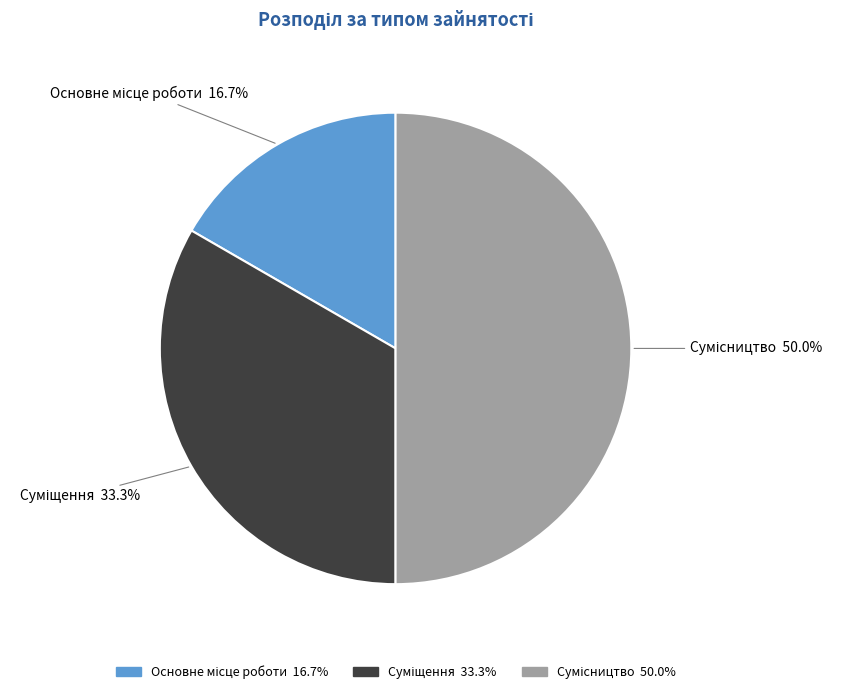

How many segments does this pie chart have?

3